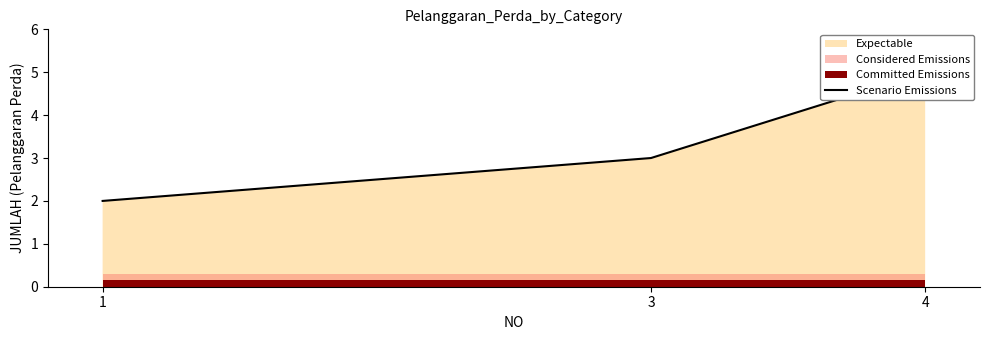

Count the number of categories in the chart.

3